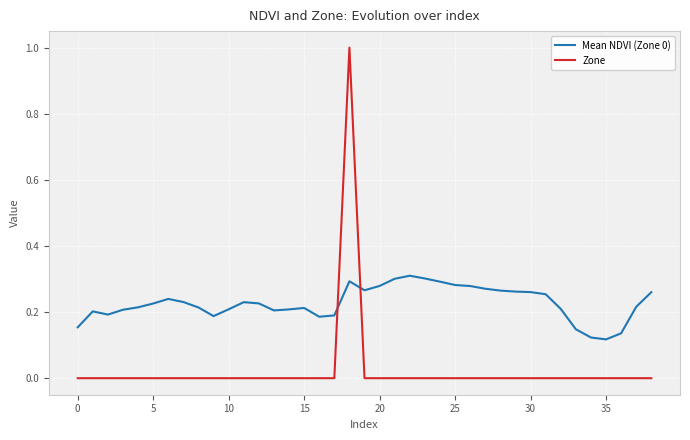

Which series has the largest total across all categories?

Mean NDVI (Zone 0)